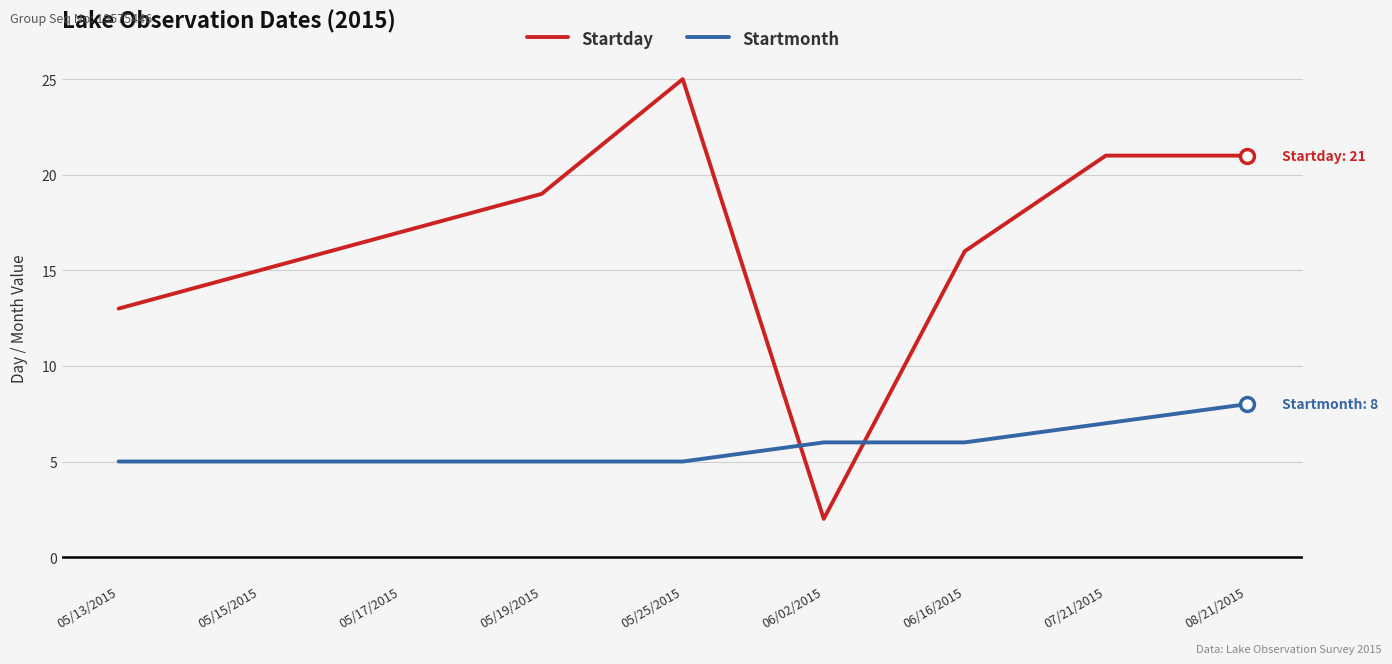

Is the value of Startmonth at 07/21/2015 greater than the value of Startday at 06/16/2015?

No